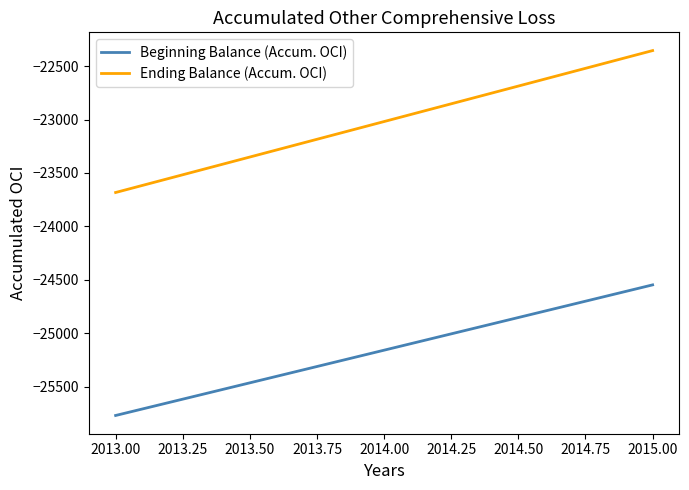

What is the difference between the maximum and minimum values in the Beginning Balance (Accum. OCI) series?

1223